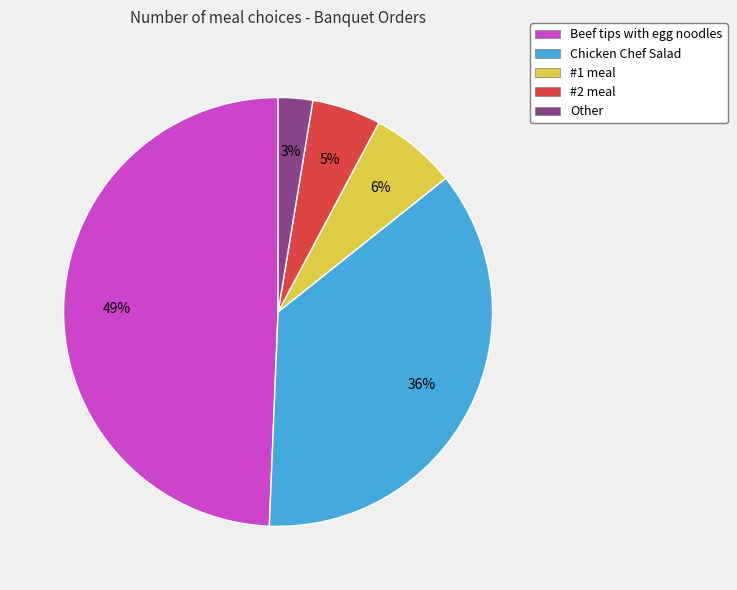

True or false: #1 accounts for 12% of the total.

False